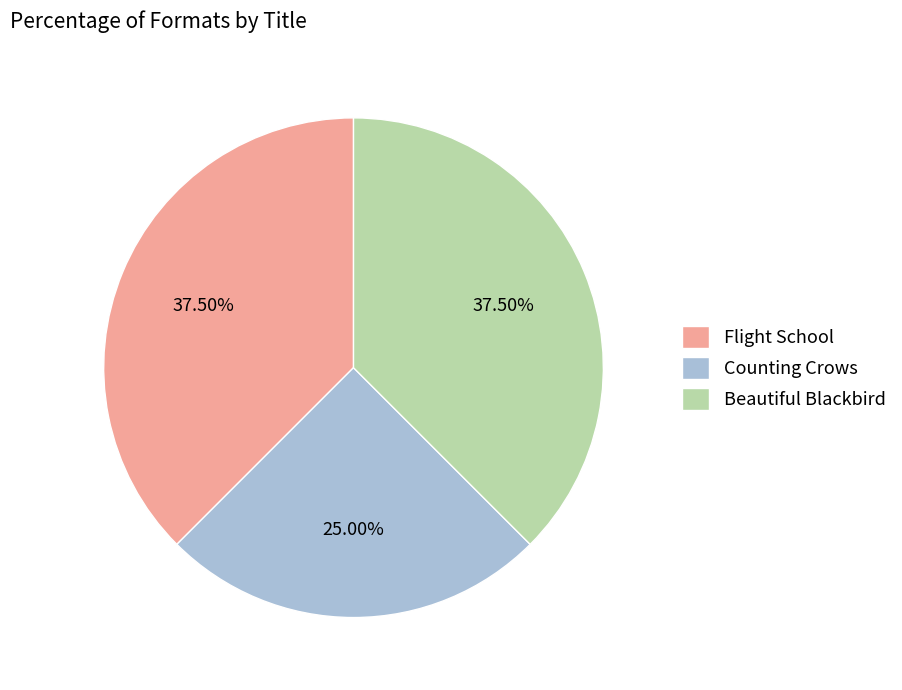

What is the total percentage of Beautiful Blackbird and Counting Crows?

62.5%